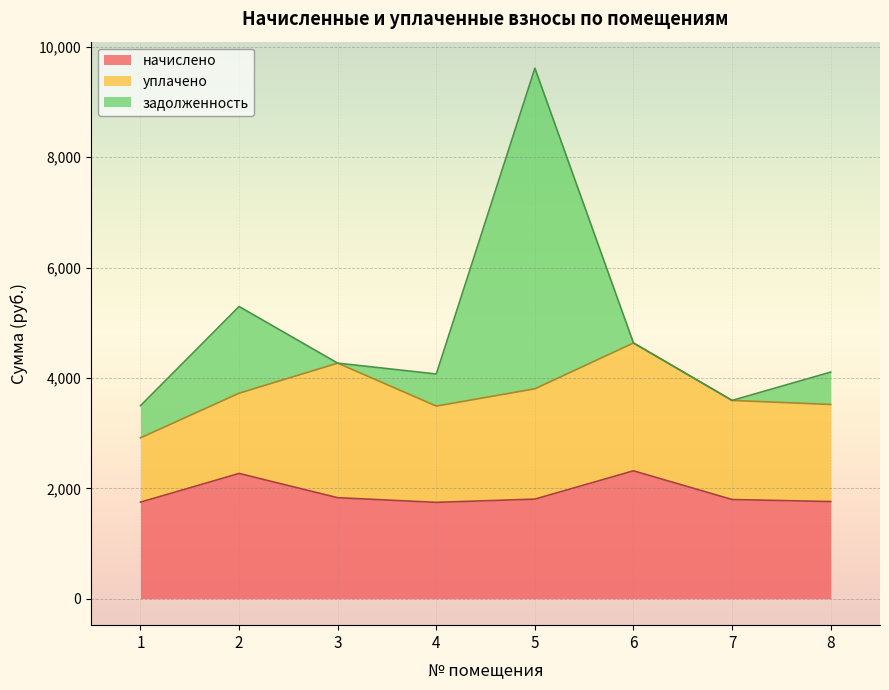

How many categories are shown in the chart?

8